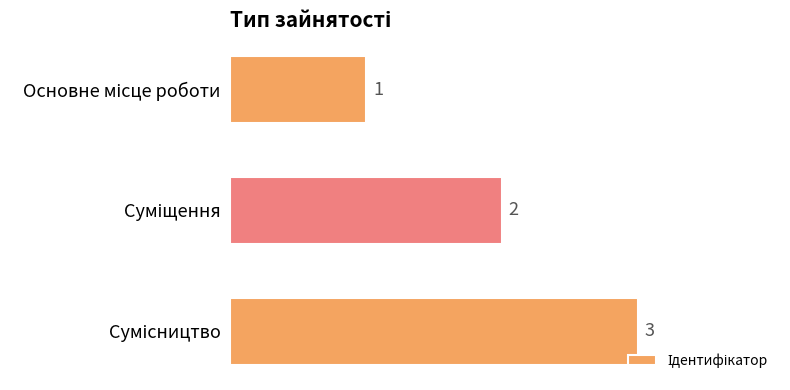

How many data points does each series have?

3